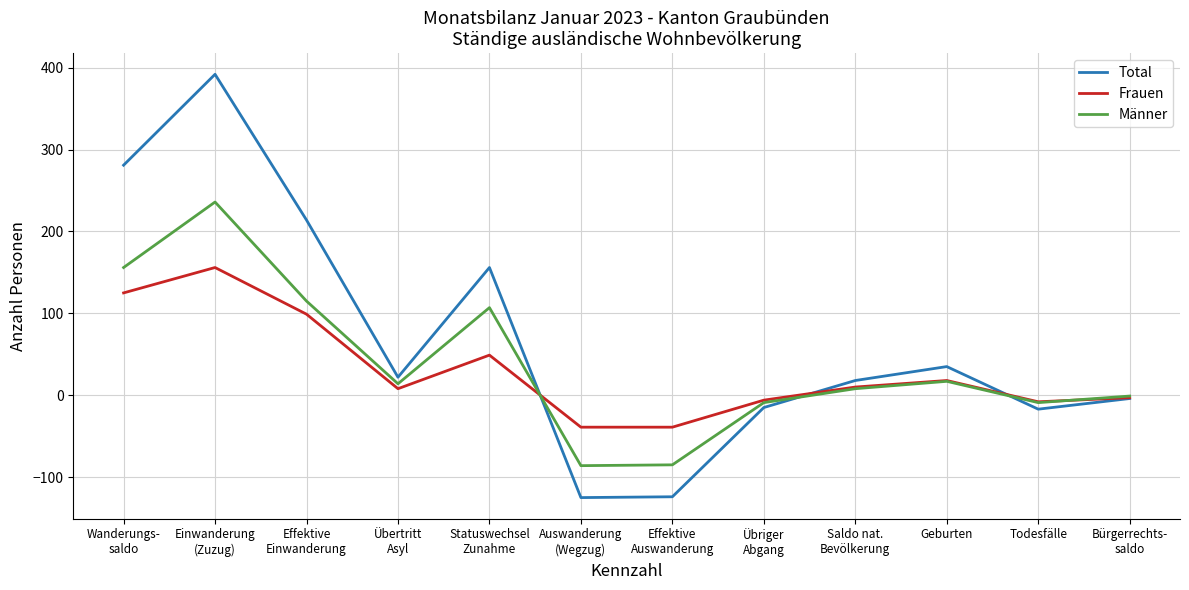

How many categories are shown in the chart?

12